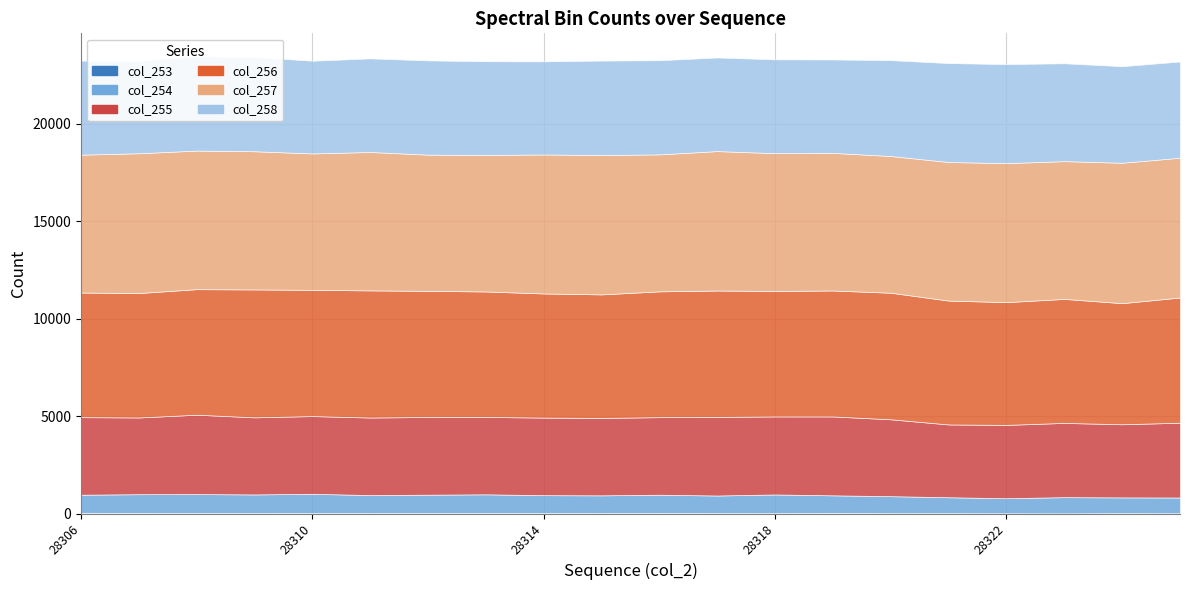

What is the value of the col_254 point at the 6th from the left?

923